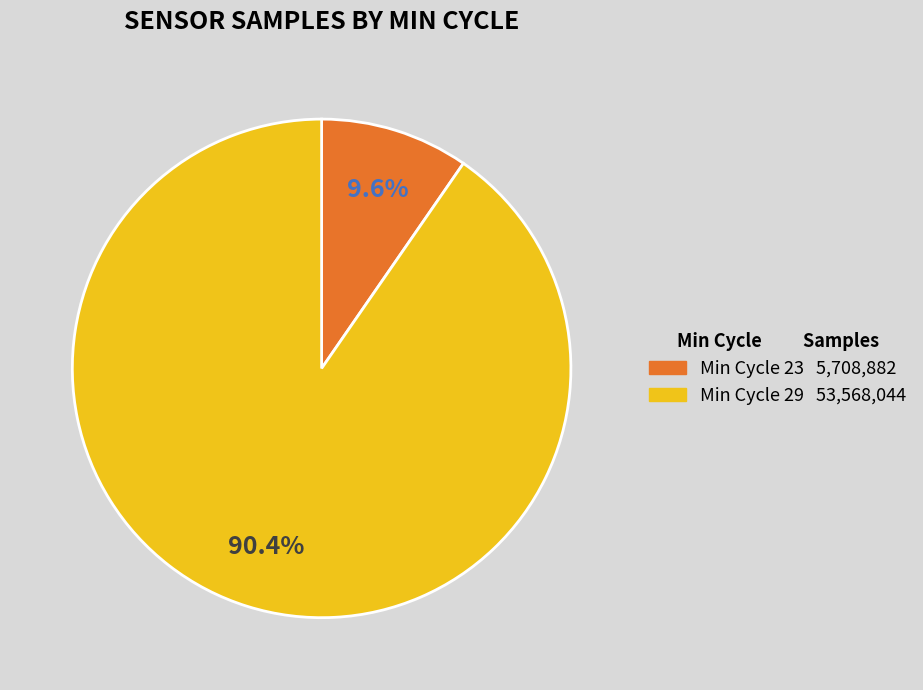

Is there any slice that represents more than half of the pie?

Yes